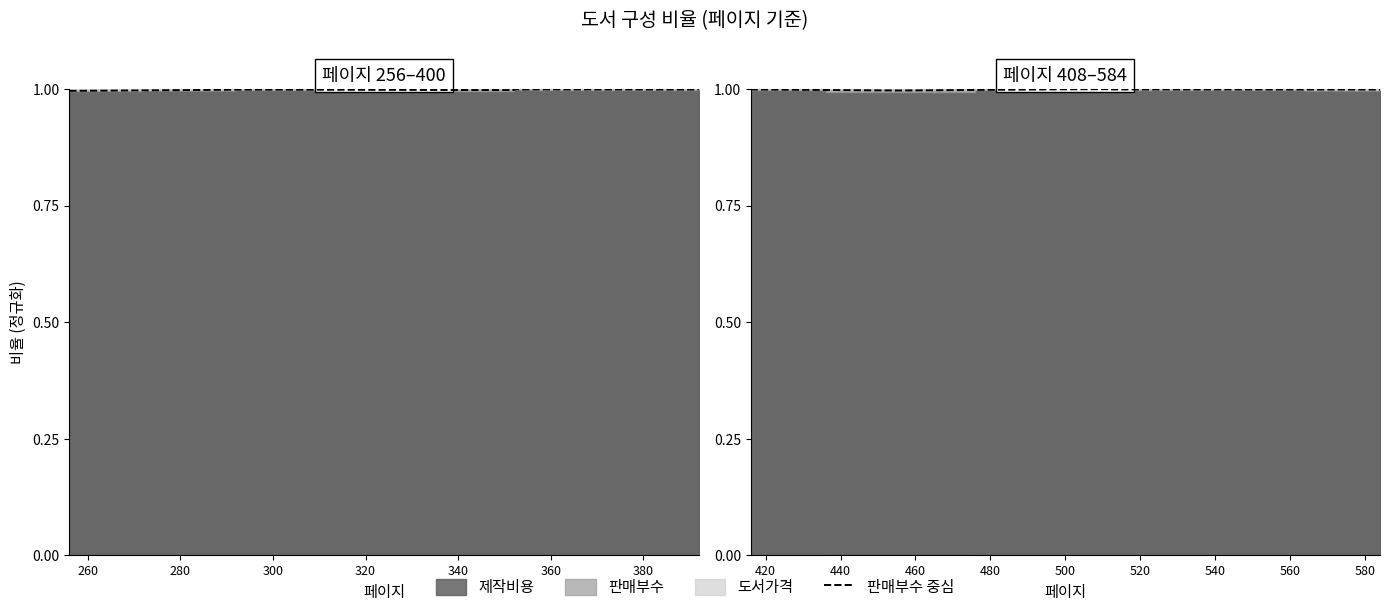

The chart shows a value of 1.6 at 320. True or false?

False